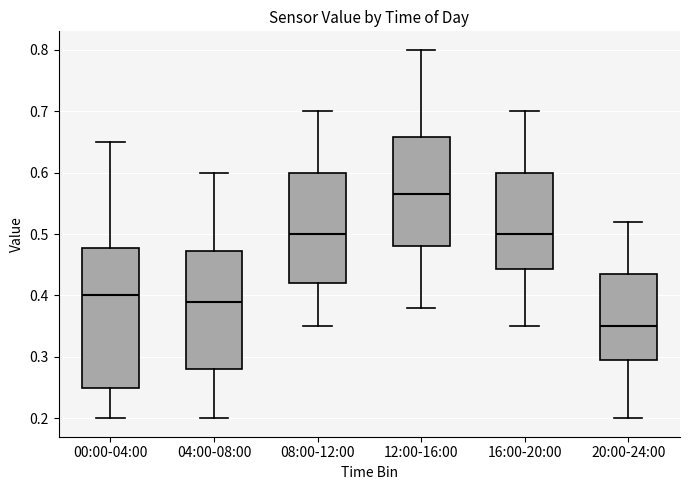

Reading left to right, read every box against the y-axis: the position of its median line, the range the box covers, and the ends of its whiskers. The values are not printed on the chart, so give them approximately, as read against the axis.

00:00-04:00: median 0.40, box 0.25 to 0.48, whiskers 0.20 to 0.65
04:00-08:00: median 0.39, box 0.28 to 0.47, whiskers 0.20 to 0.60
08:00-12:00: median 0.50, box 0.42 to 0.60, whiskers 0.35 to 0.70
12:00-16:00: median 0.57, box 0.48 to 0.66, whiskers 0.38 to 0.80
16:00-20:00: median 0.50, box 0.44 to 0.60, whiskers 0.35 to 0.70
20:00-24:00: median 0.35, box 0.30 to 0.44, whiskers 0.20 to 0.52